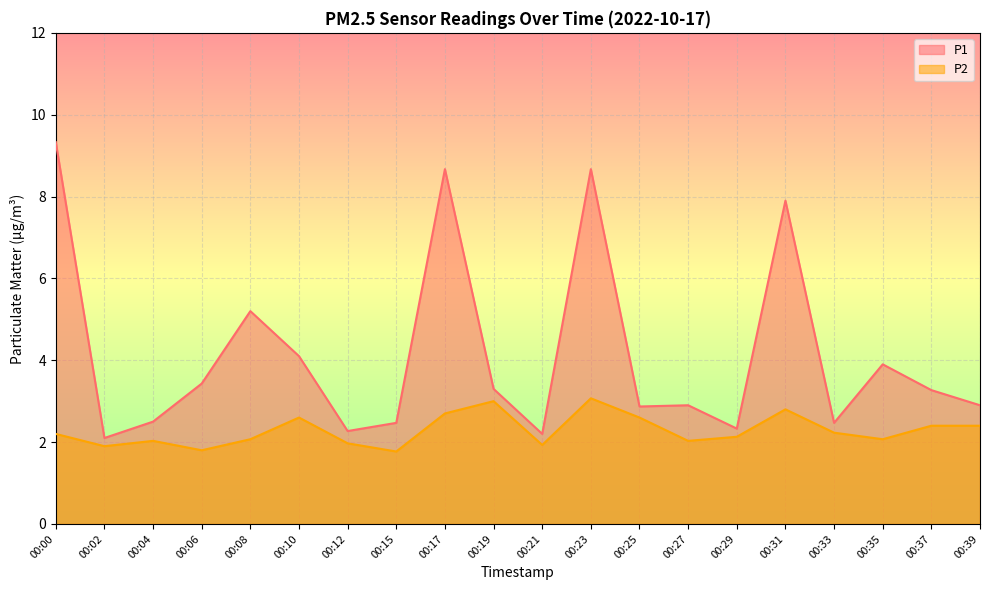

At how many categories does at least one series exceed 6?

4